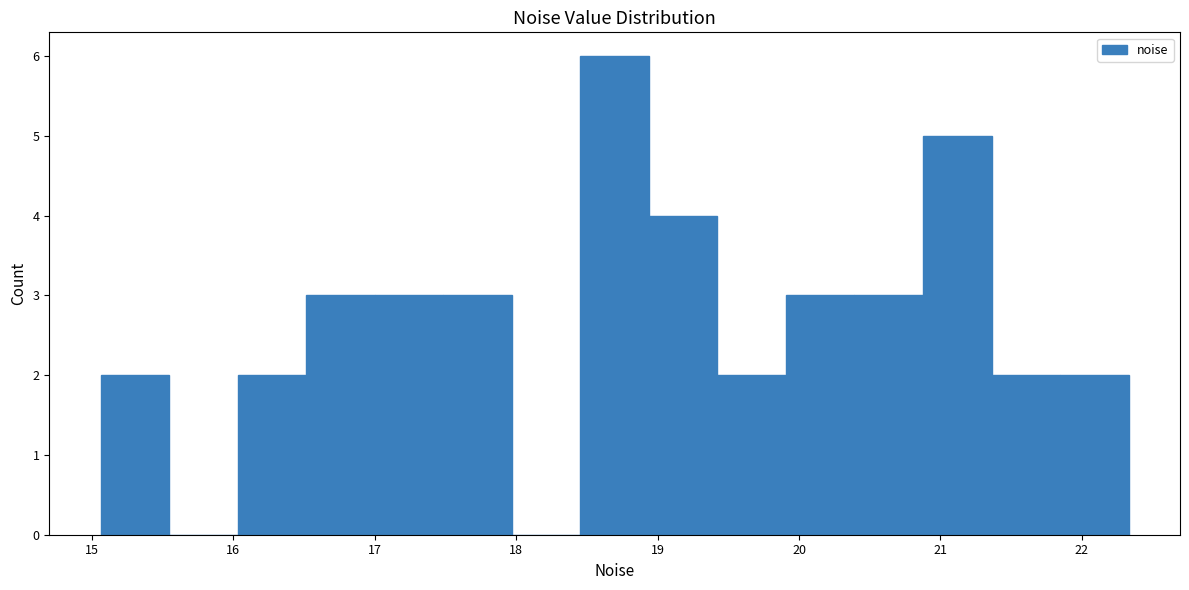

What is the height of the bar covering 16.0 to 16.5 on the x-axis? Neither the bar edges nor the heights are printed on the chart, so give them approximately, as read against the axes.

2